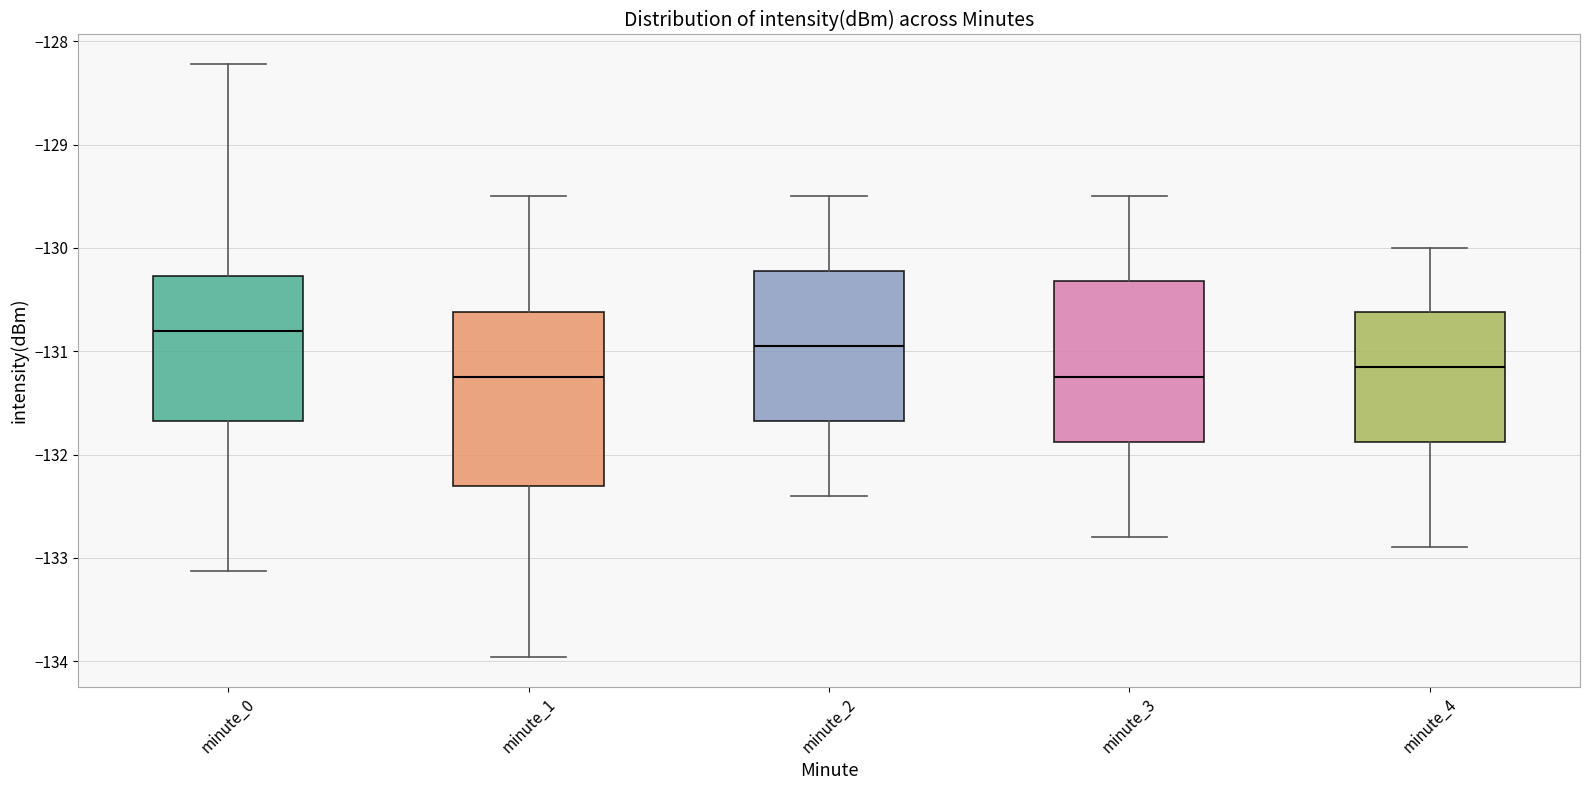

Which box is the tallest, from its lower edge to its upper edge?

minute_1